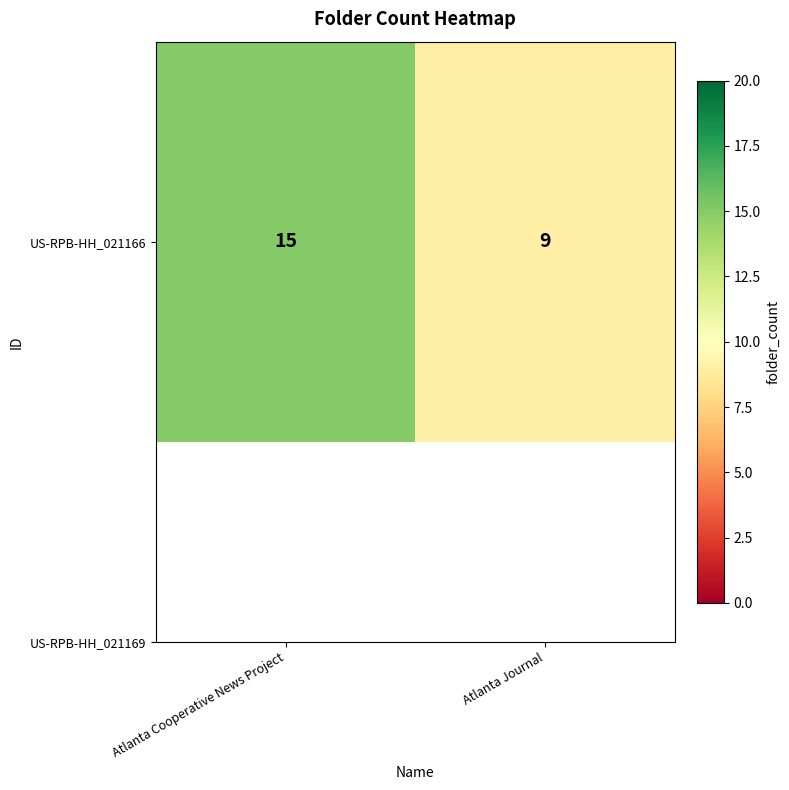

Which has a higher value, Atlanta Cooperative News Project or Atlanta Journal?

Atlanta Cooperative News Project